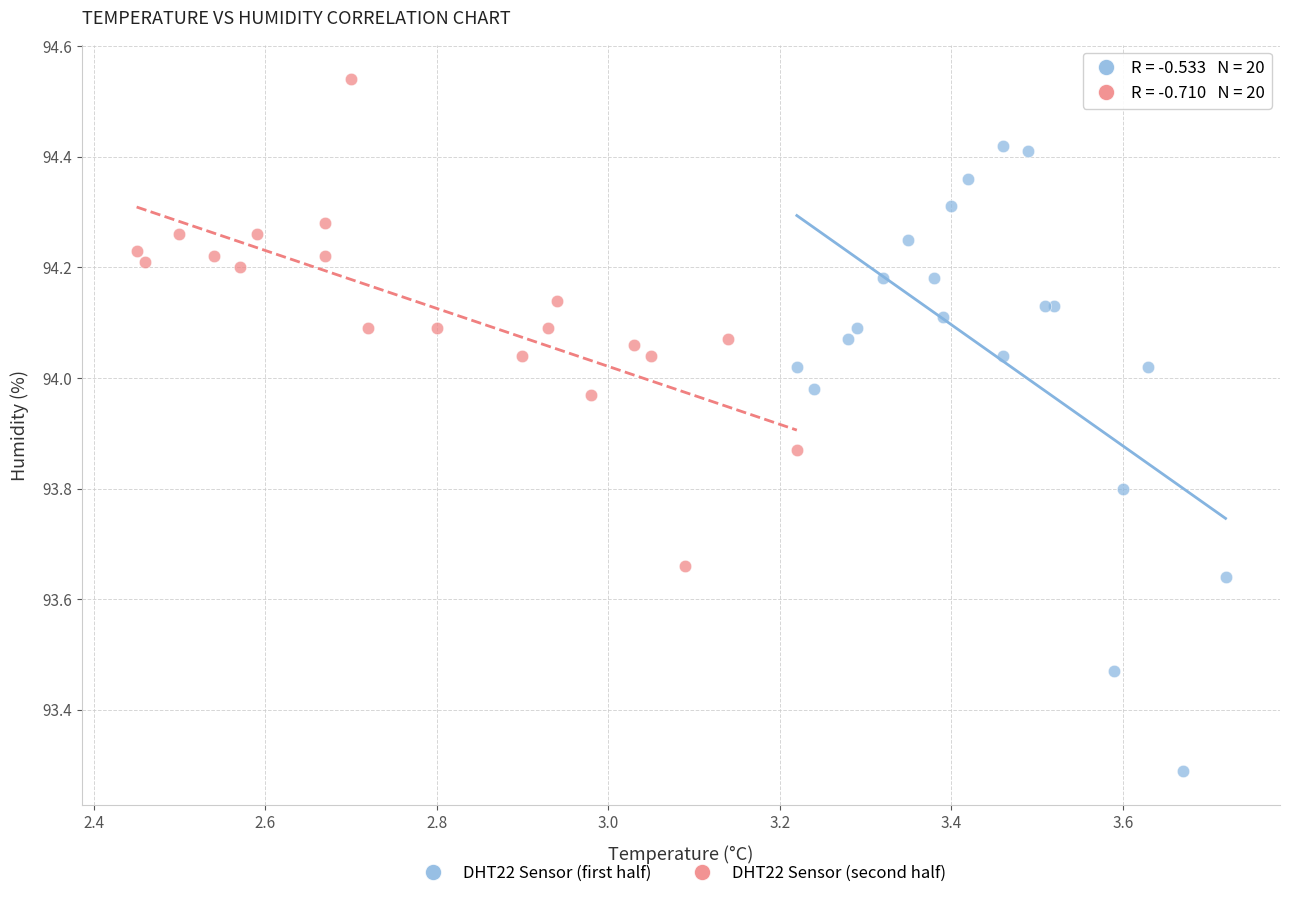

What are all the series names shown in the legend?

DHT22 Sensor (first half), DHT22 Sensor (second half)